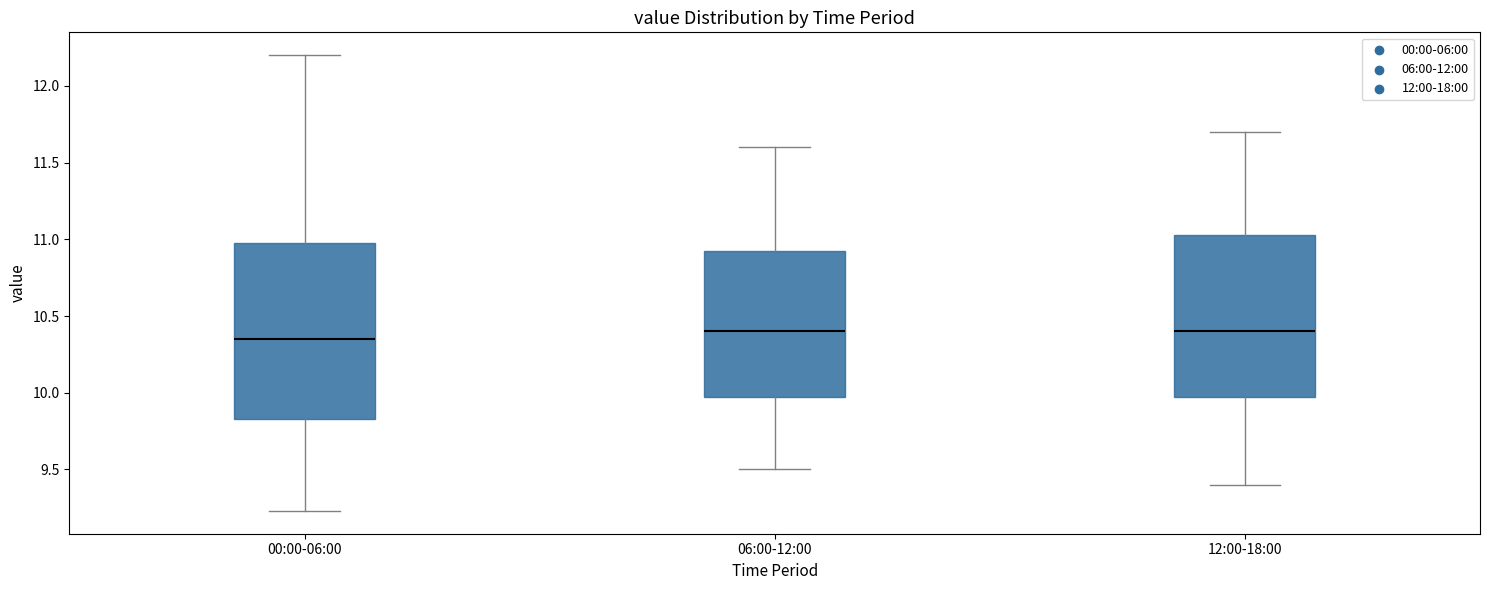

Reading left to right, transcribe this box plot: for each box, give where its median line is, the range the box spans, and where its two whiskers end, as read against the y-axis. The values are not printed on the chart, so give them approximately, as read against the axis.

00:00-06:00: median 10.35, box 9.85 to 11.00, whiskers 9.25 to 12.20
06:00-12:00: median 10.40, box 10.00 to 10.95, whiskers 9.50 to 11.60
12:00-18:00: median 10.40, box 10.00 to 11.05, whiskers 9.40 to 11.70